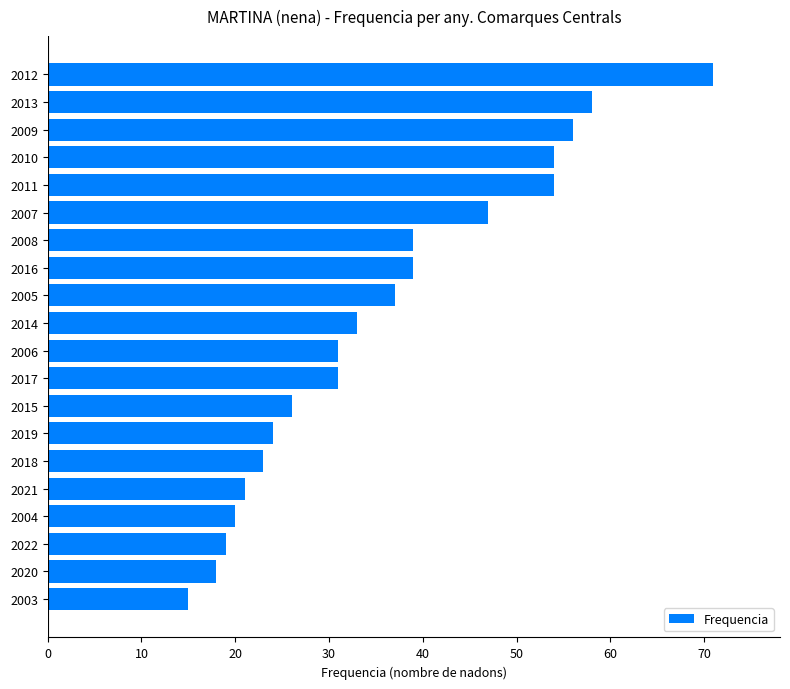

What value does the data have at 2009?

56